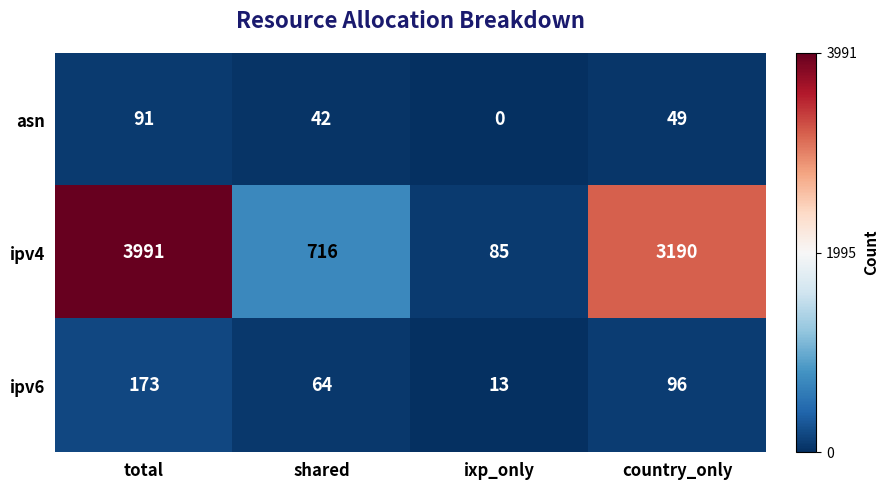

What is the minimum value for ipv6?

13